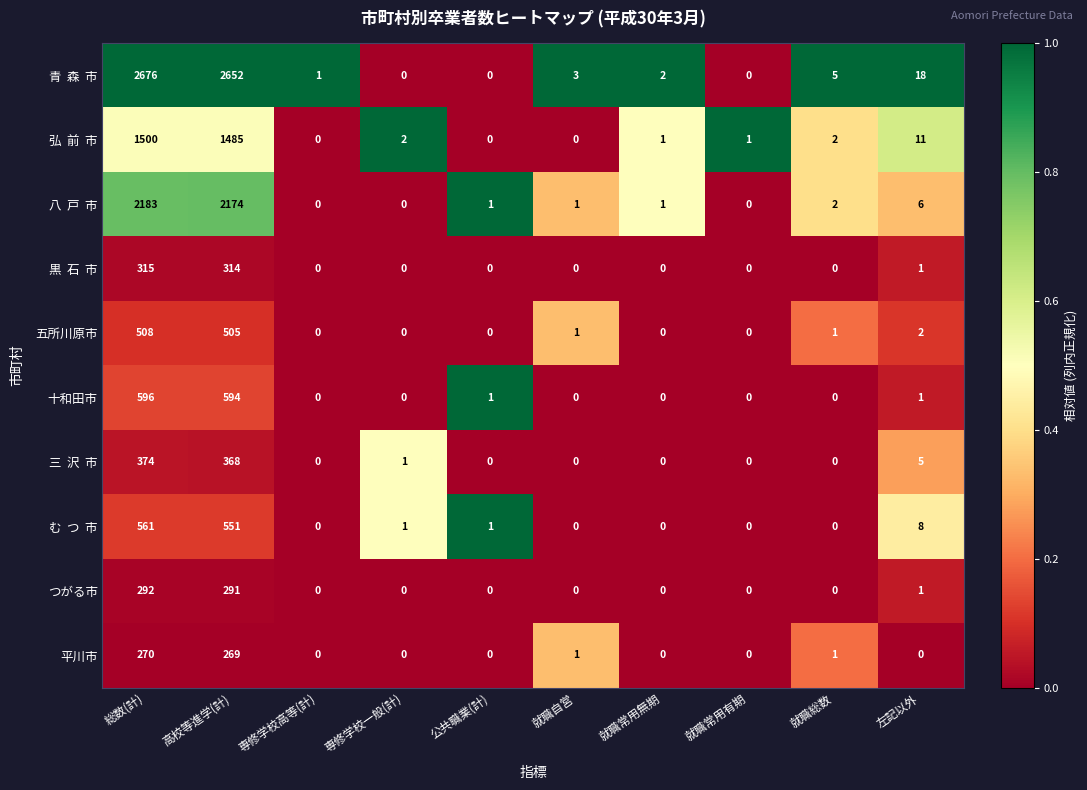

True or false: 五所川原市 has a value of 330 at 就職常用有期.

False